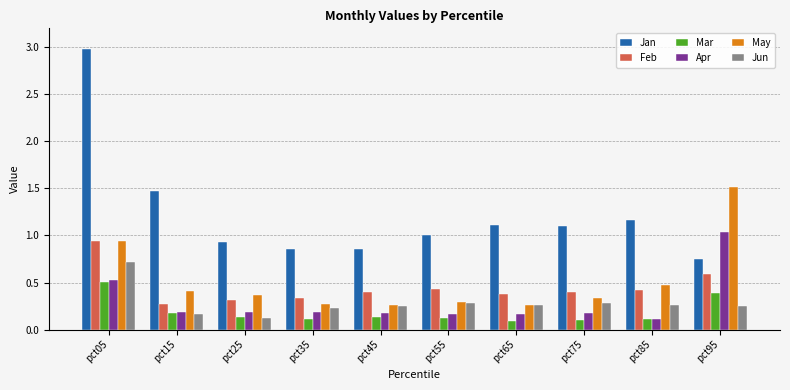

At which category does the chart reach its peak across all series?

pct05